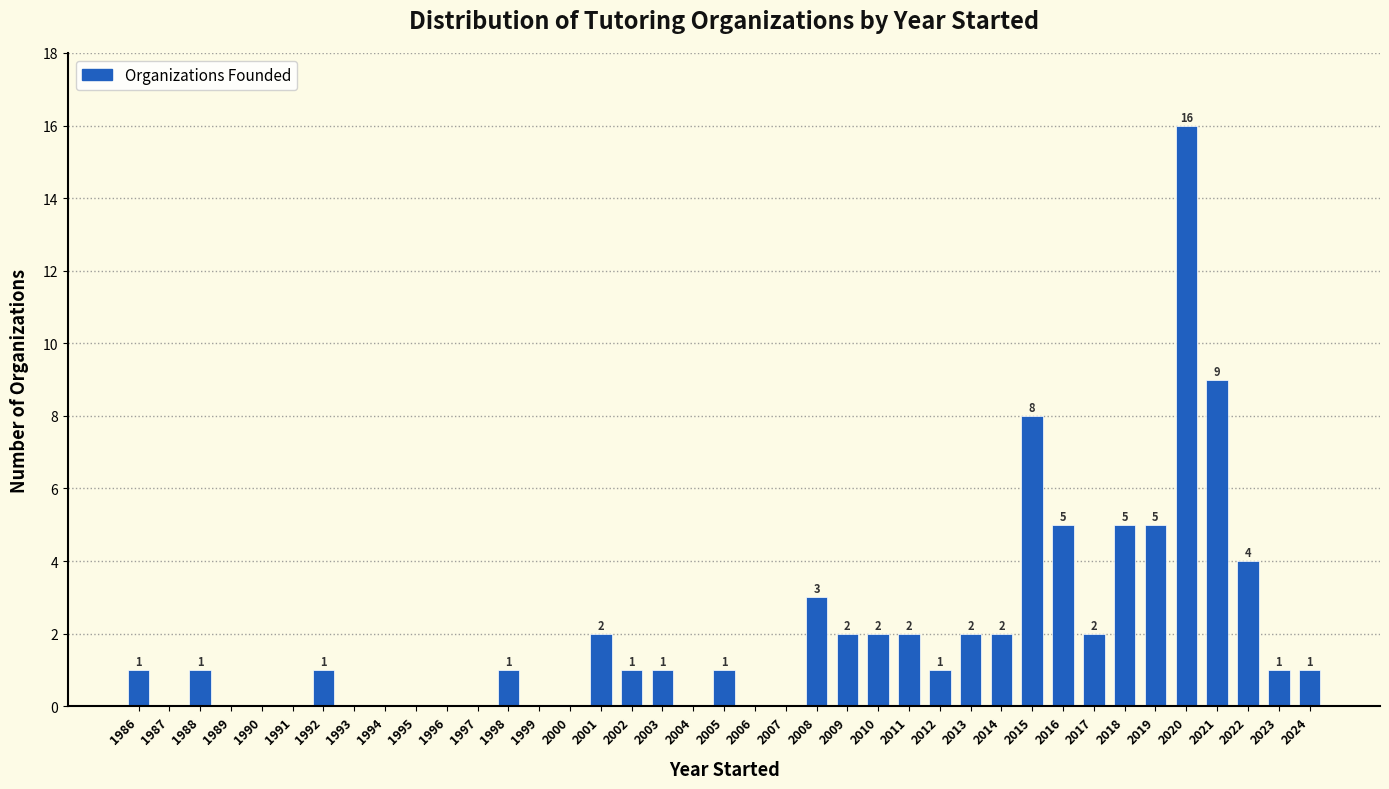

Reading left to right, list all the values displayed in this chart.

1986=1	1987=0	1988=1	1989=0	1990=0	1991=0	1992=1	1993=0	1994=0	1995=0	1996=0	1997=0	1998=1	1999=0	2000=0	2001=2	2002=1	2003=1	2004=0	2005=1	2006=0	2007=0	2008=3	2009=2	2010=2	2011=2	2012=1	2013=2	2014=2	2015=8	2016=5	2017=2	2018=5	2019=5	2020=16	2021=9	2022=4	2023=1	2024=1